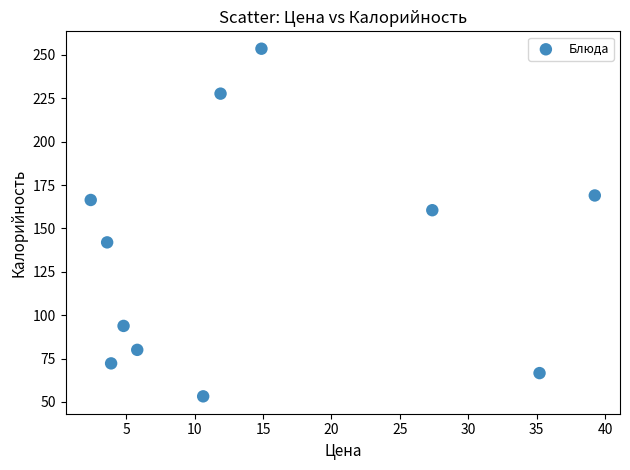

What Y value in the scatter plot is closest to 153?

160.5